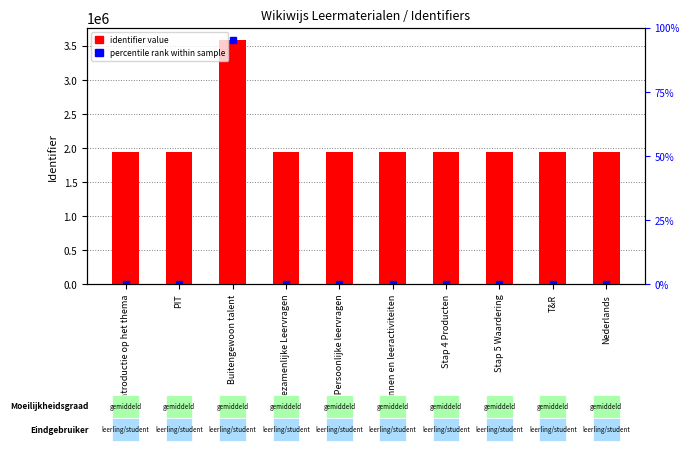

The value at Stap 5 Waardering is 1948892. True or false?

True